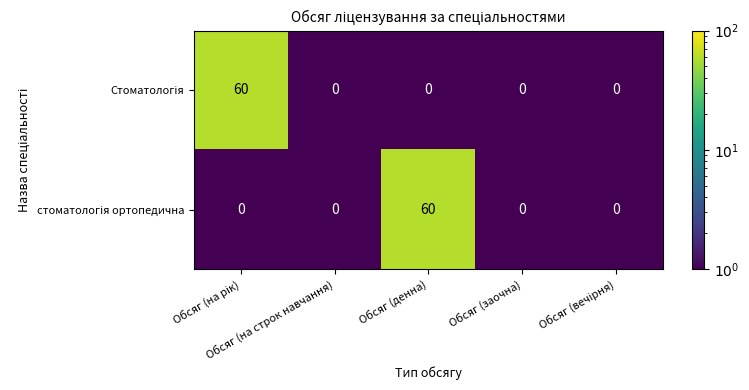

What is the minimum value shown in the chart?

0